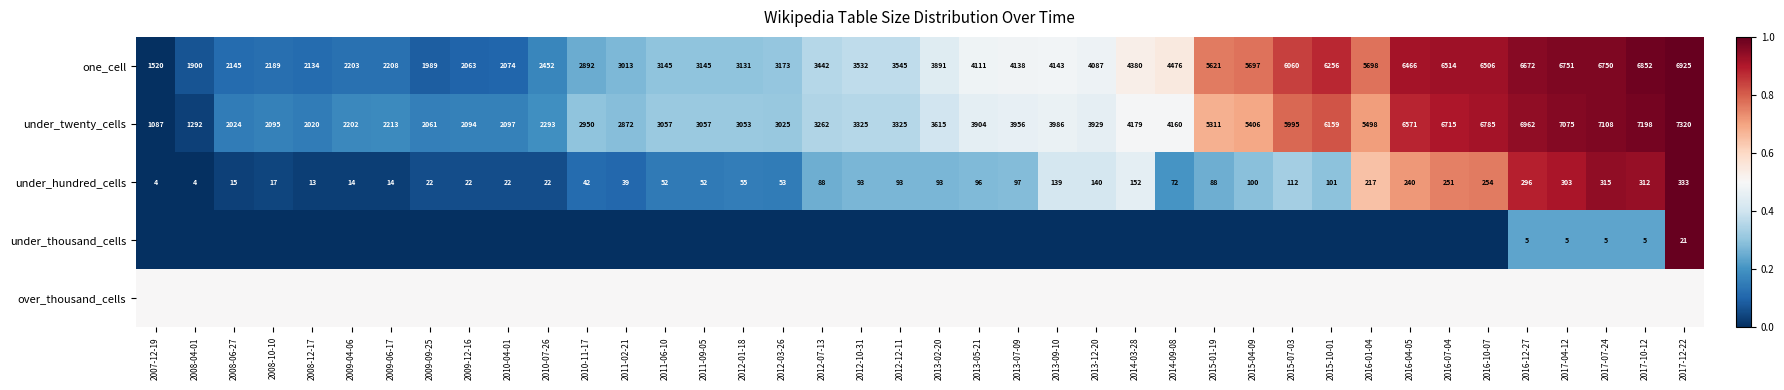

What is the approximate value of one_cell at 2007-12-19?

1520.0